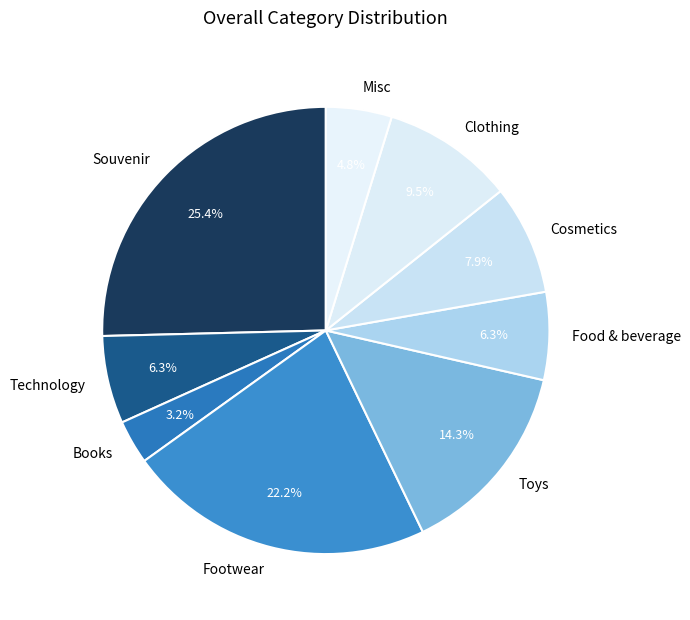

Does any single category account for the majority?

No